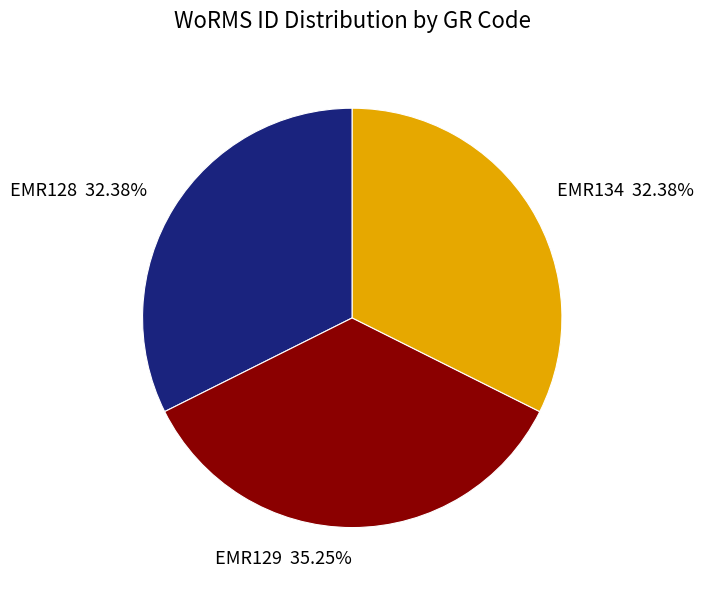

The EMR129 slice represents 44% of the pie. True or false?

False